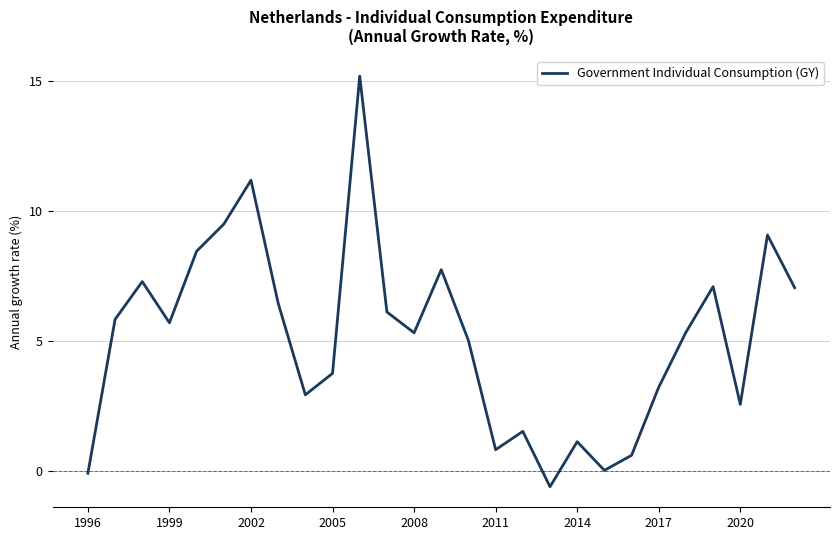

Does the chart have visible grid lines?

Yes